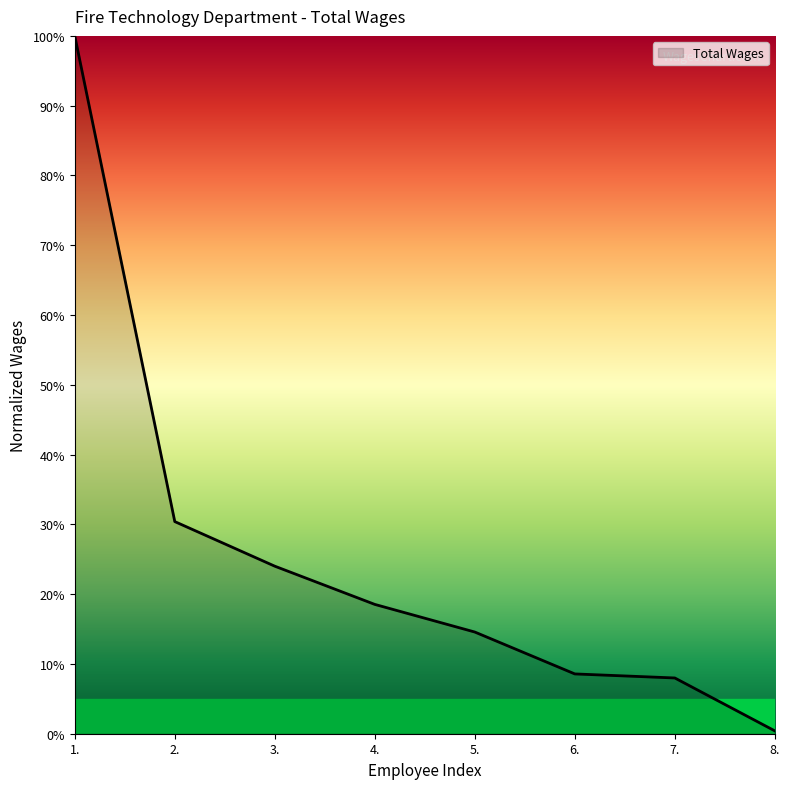

What is the sum of all values?

204.5